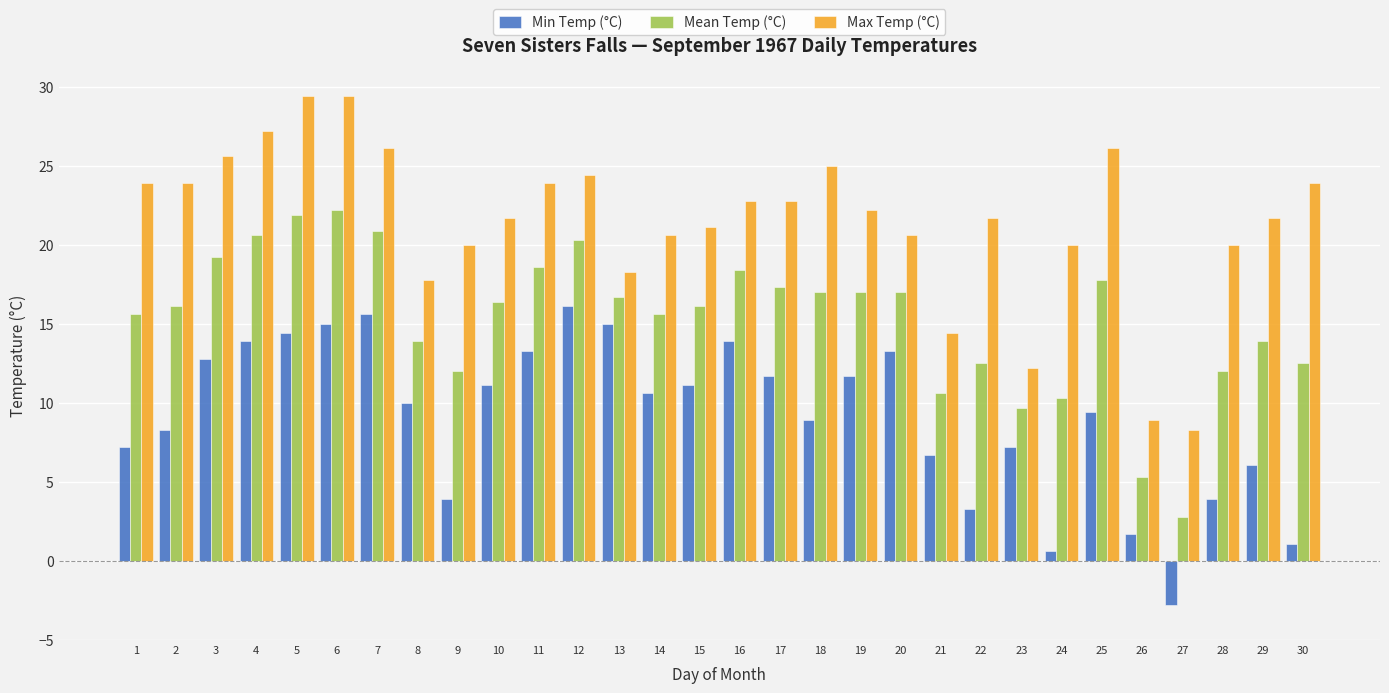

What is the value of the Mean Temp (°C) bar at the 23rd from the left?

9.7